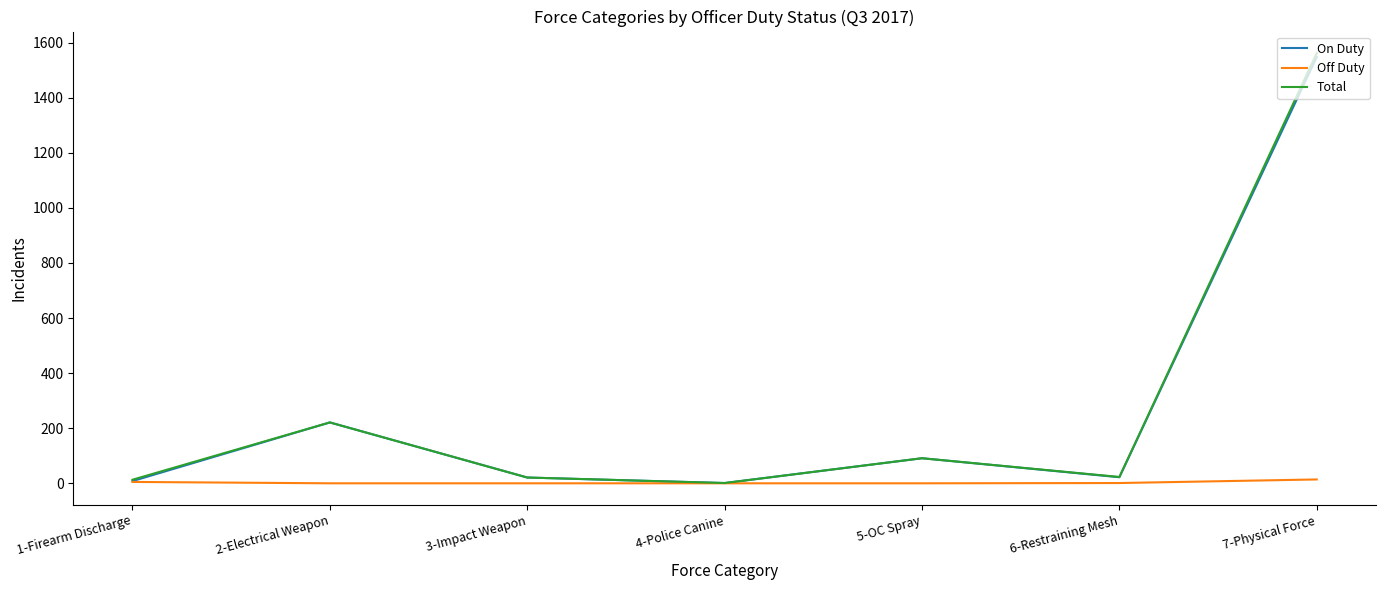

How many categories are shown in the chart?

7